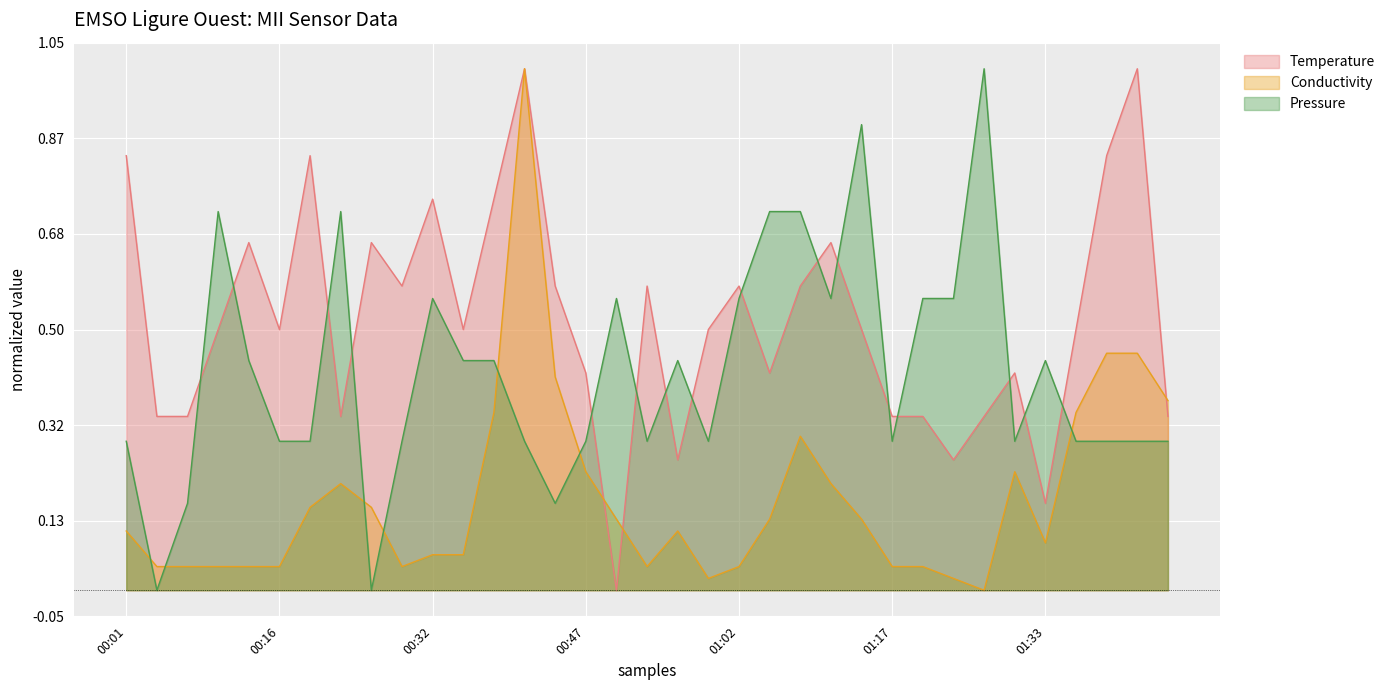

What is the label of the 10th point from the right?

01:17